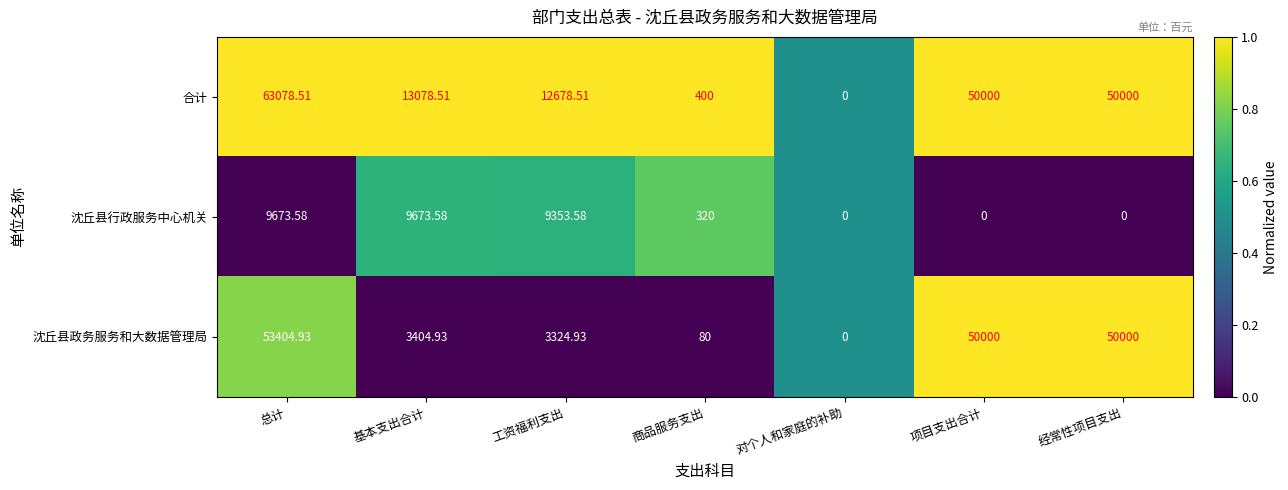

Where does the 沈丘县政务服务和大数据管理局 series first go above 3404?

总计